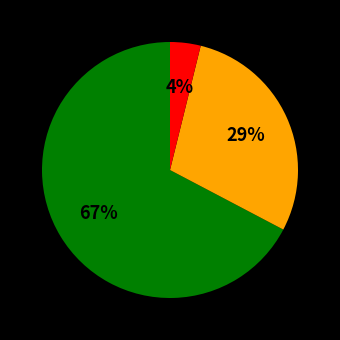

Is there a majority slice in this chart?

Yes